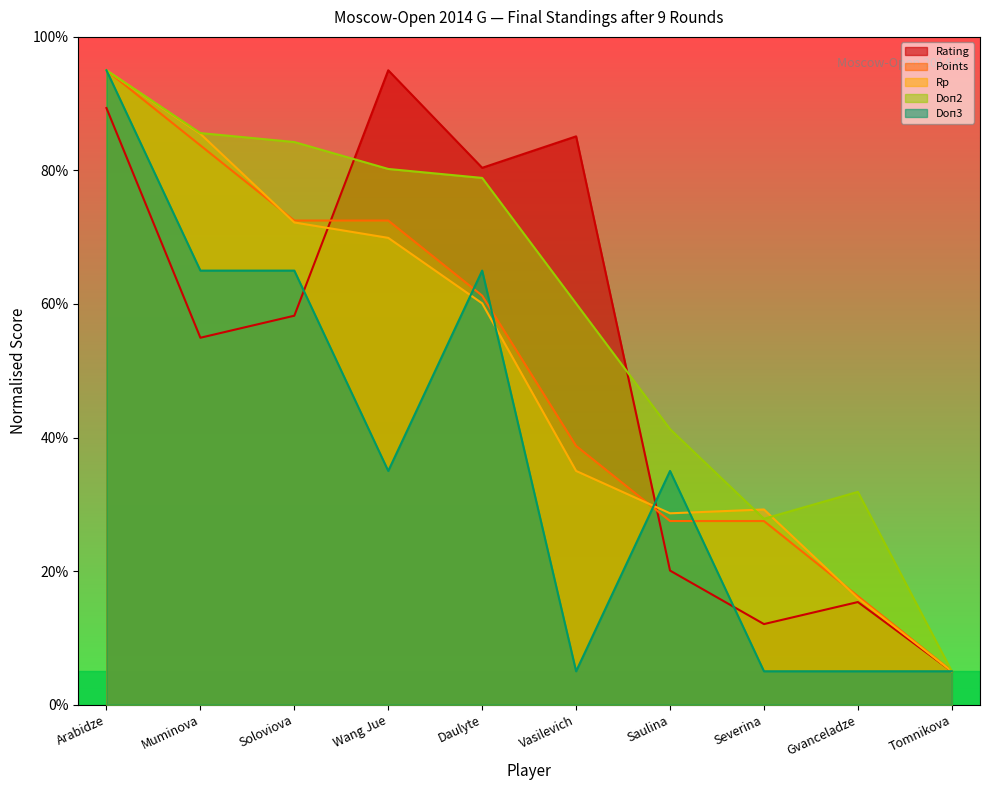

Rank the series at Tomnikova from lowest to highest value.

Rating, Points, Rp, Doп2, Doп3